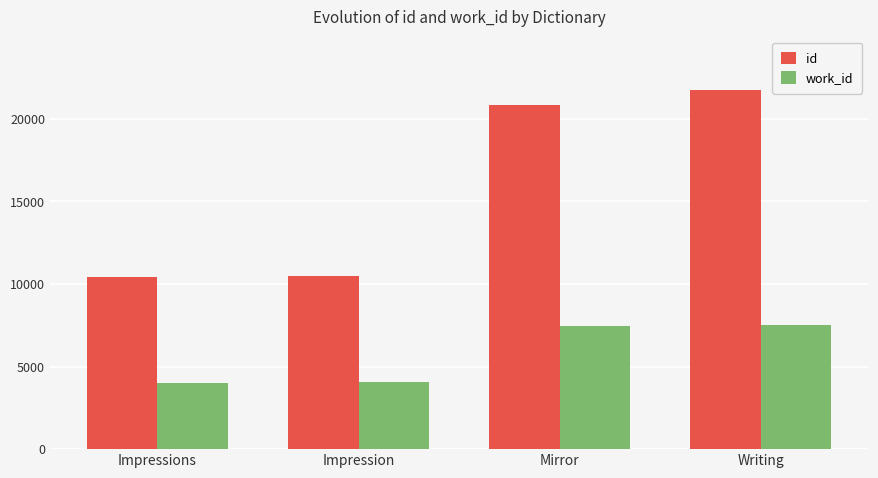

Is it true that id equals 10467 at Impression?

True